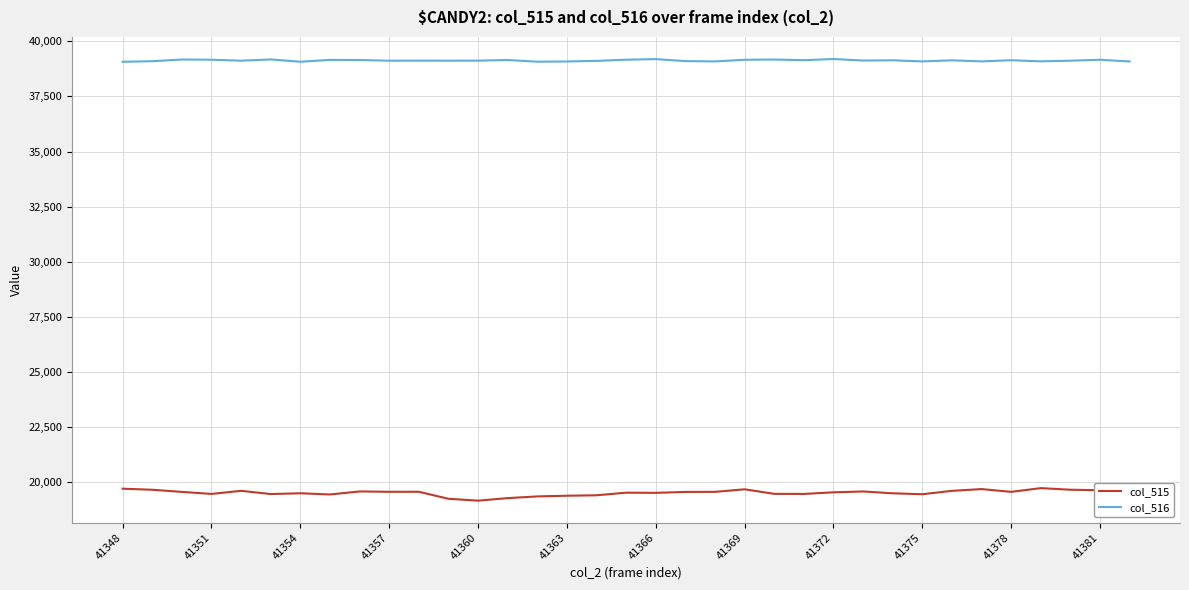

Rank the series by their average value, from lowest to highest.

col_515, col_516